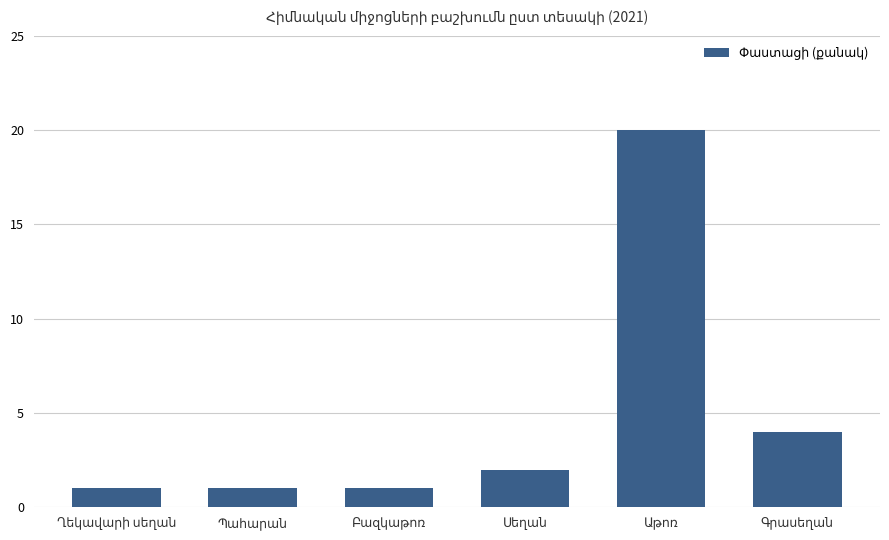

What is the sum of all values?

29